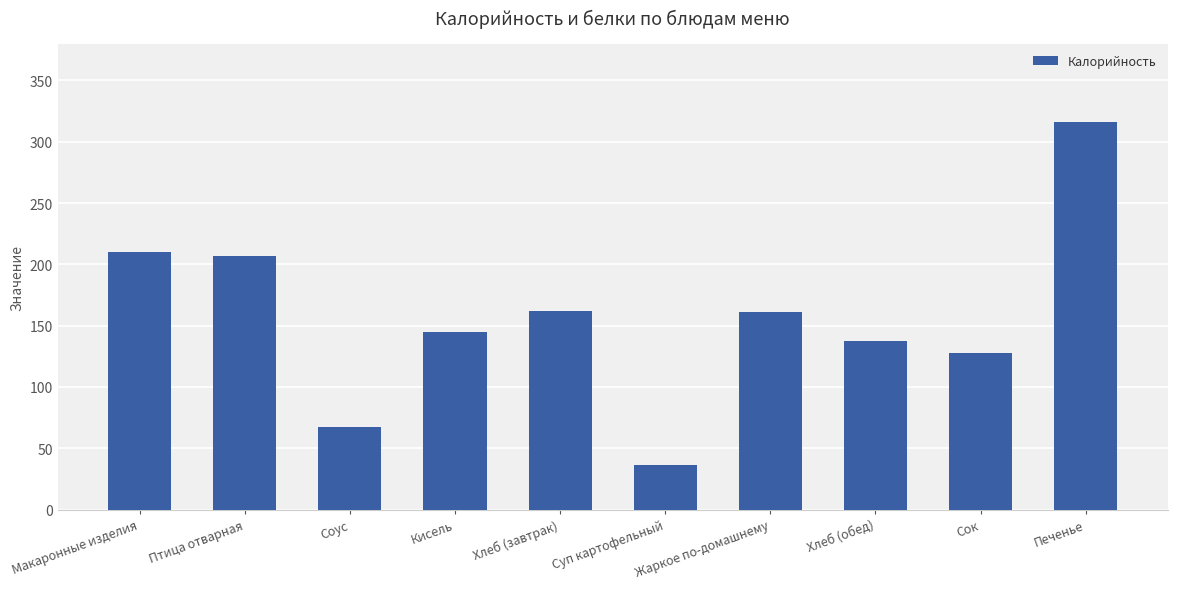

What is the sum of the values at Хлеб (обед) and Хлеб (завтрак)?

299.2